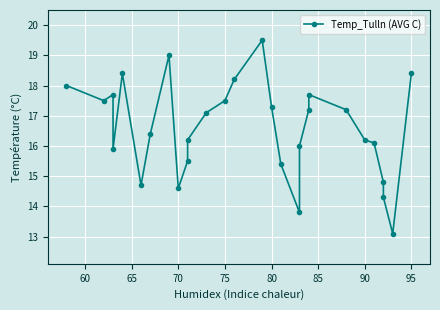

True or false: the data shows 25.4 at 20.

False